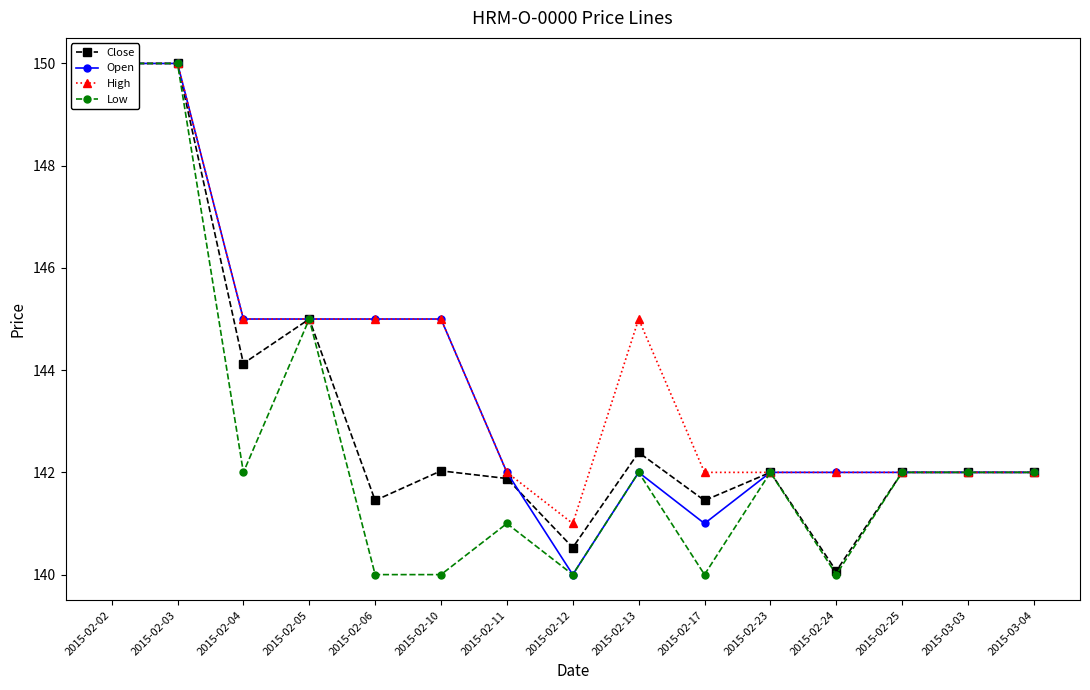

The Low series shows 46.4 at 2015-02-05. True or false?

False